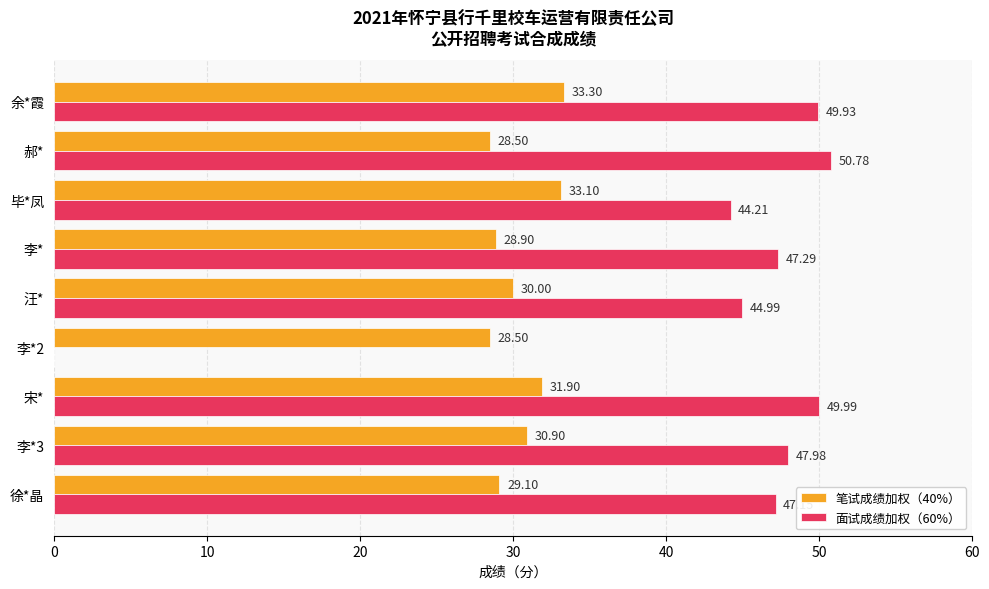

At which label is 笔试成绩加权（40%） closest to 30?

汪*